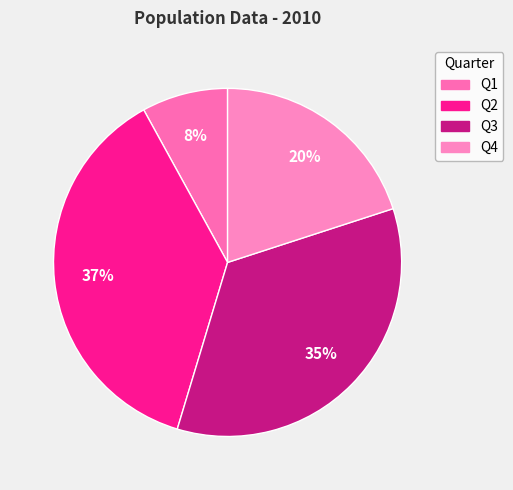

Which slice is the largest?

Q2